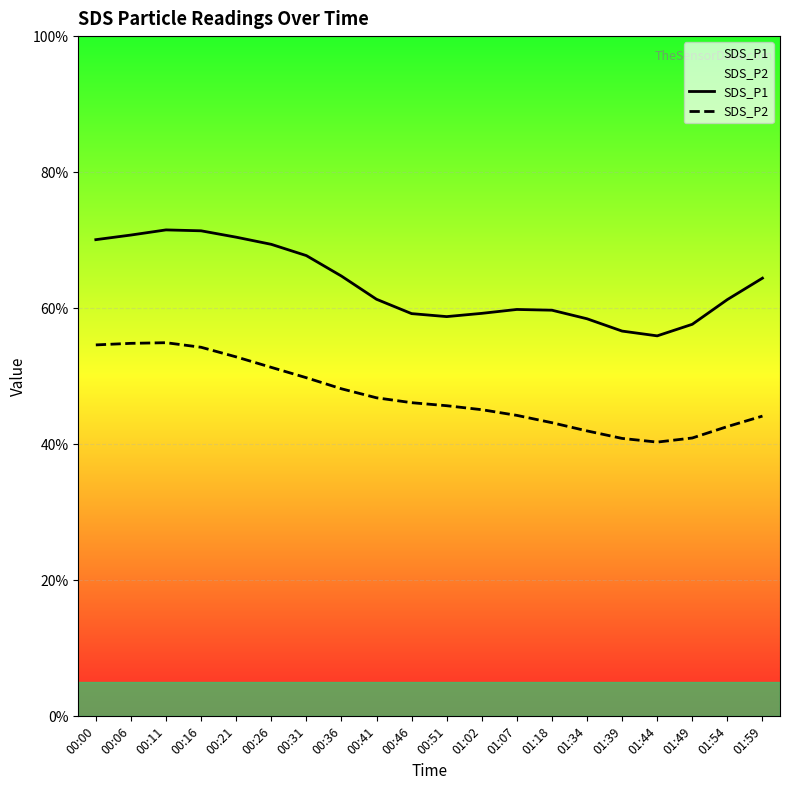

Is this an area chart (filled region under the line)?

No